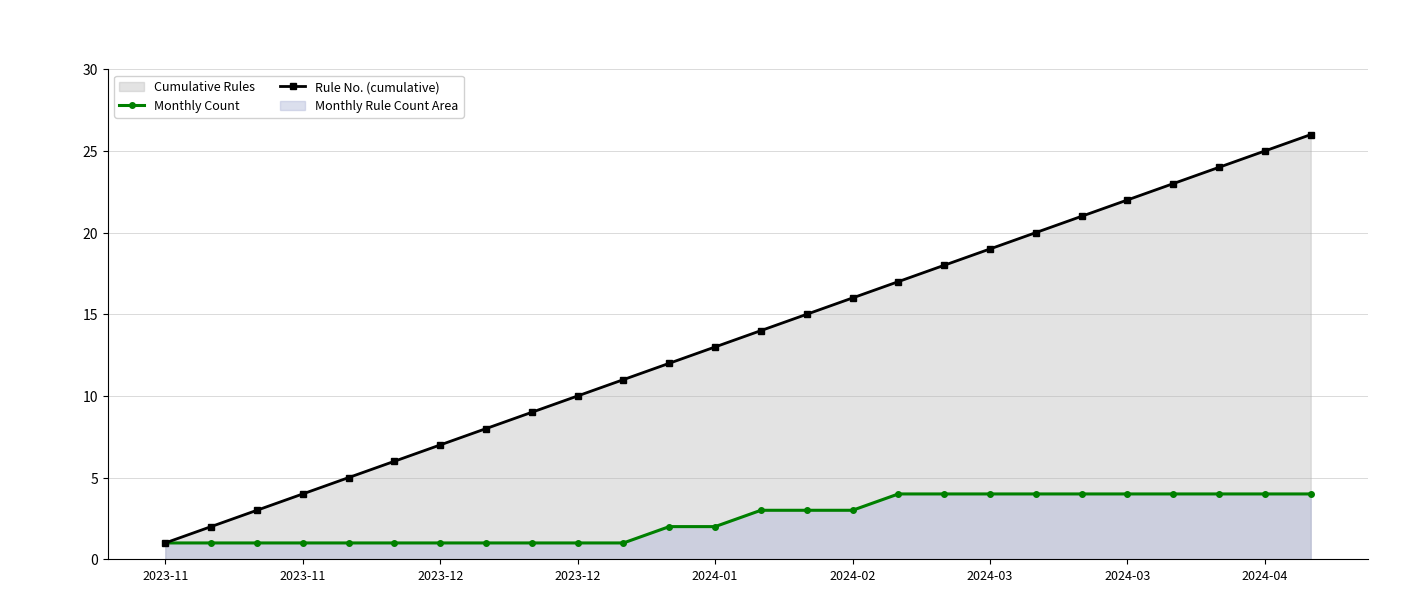

True or false: Rule No. (cumulative) and Monthly Count cross at least once.

False